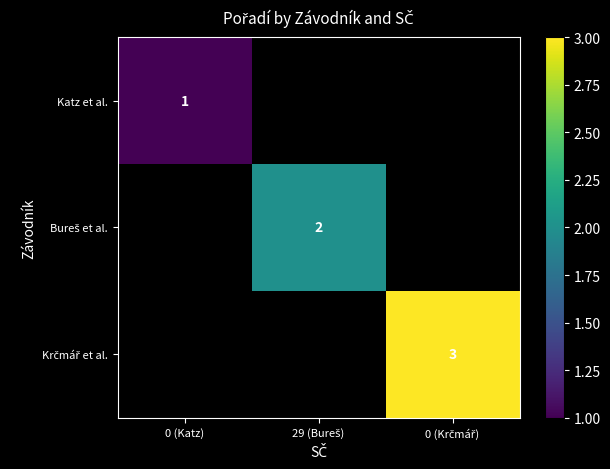

How many distinct data groups are displayed?

3